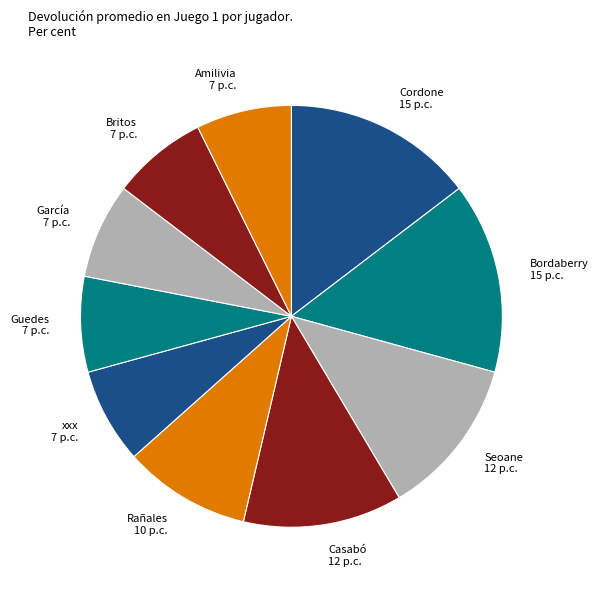

How many slices are in this pie chart?

10